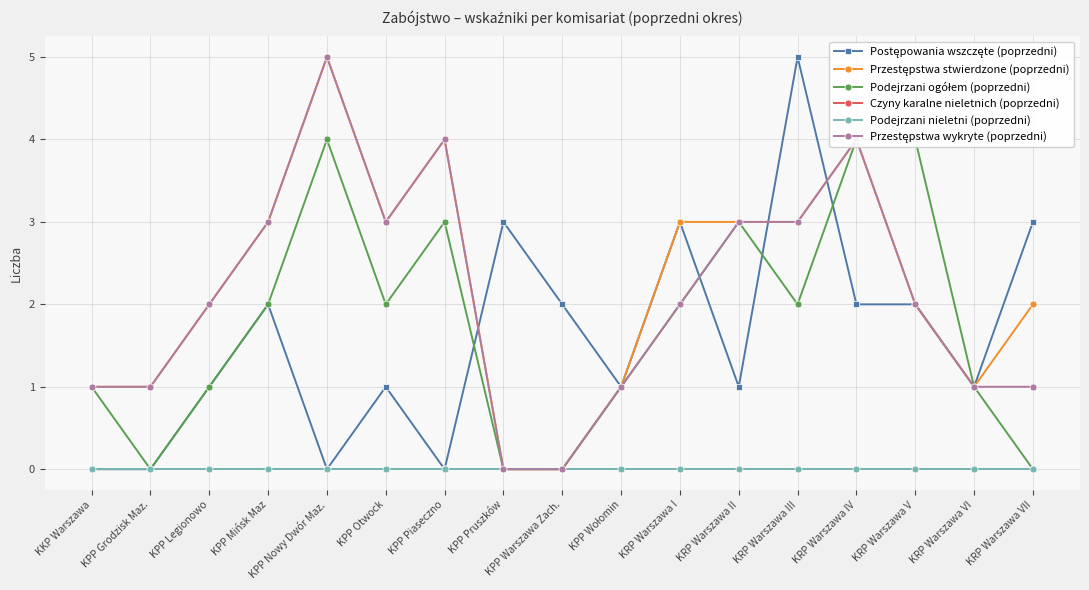

At how many categories does at least one series exceed 4?

2